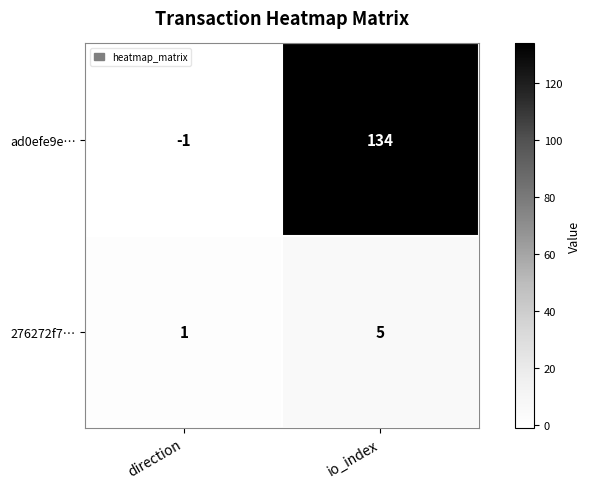

Which series has the widest spread of values?

ad0efe9e…